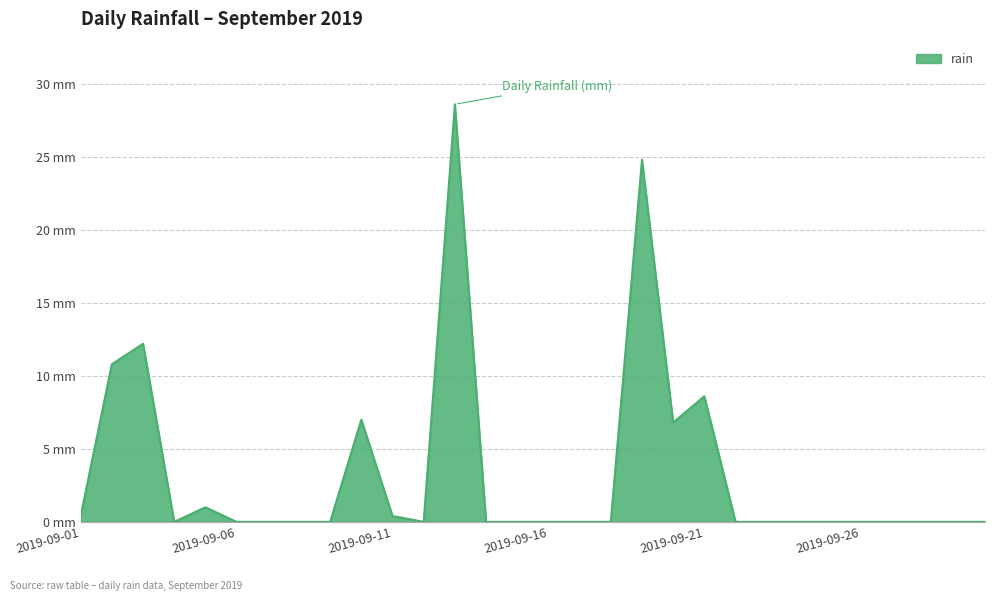

Reading left to right, transcribe all the data shown in this chart.

0.4	10.8	12.2	0.0	1.0	0.0	0.0	0.0	0.0	7.0	0.4	0.0	28.6	0.0	0.0	0.0	0.0	0.0	24.8	6.8	8.6	0.0	0.0	0.0	0.0	0.0	0.0	0.0	0.0	0.0